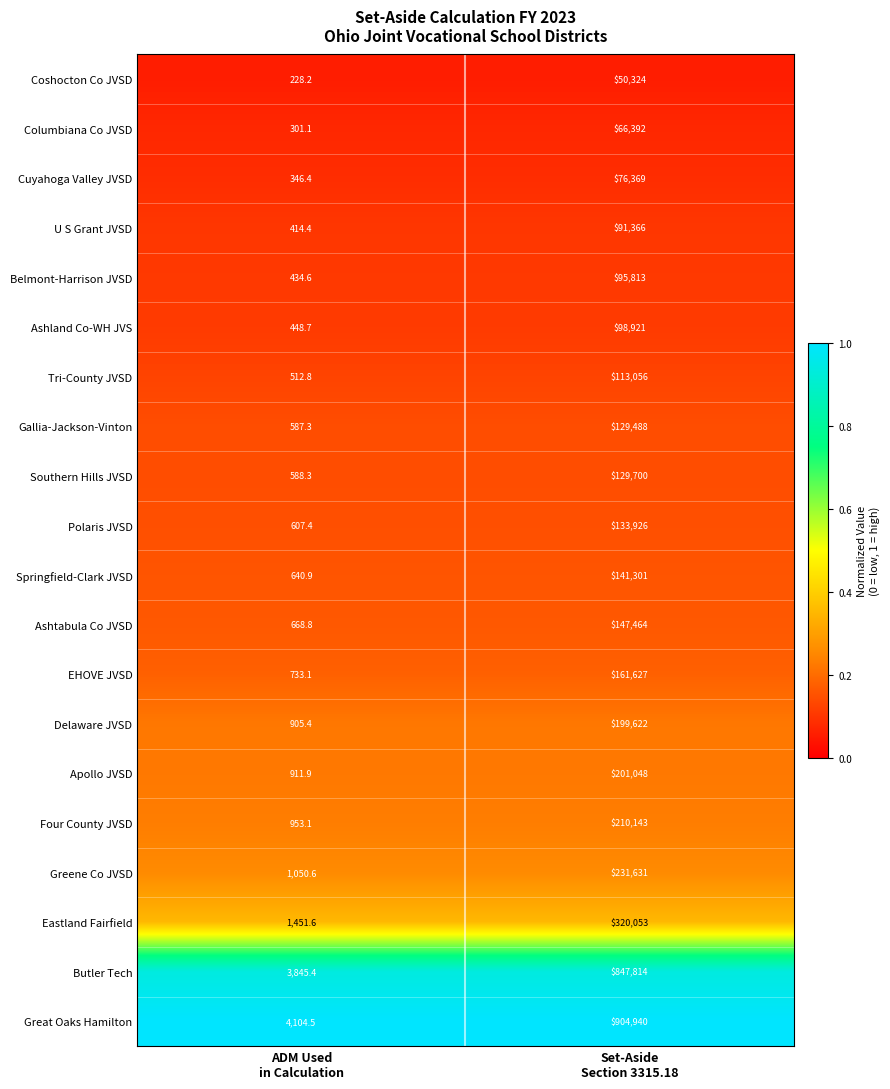

Which category has the lowest value across all series?

ADM Used
in Calculation